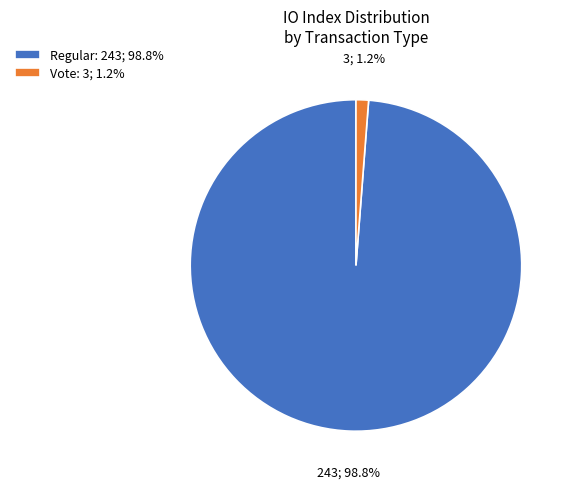

Is Regular: 243; 98.8% the majority of the pie?

Yes